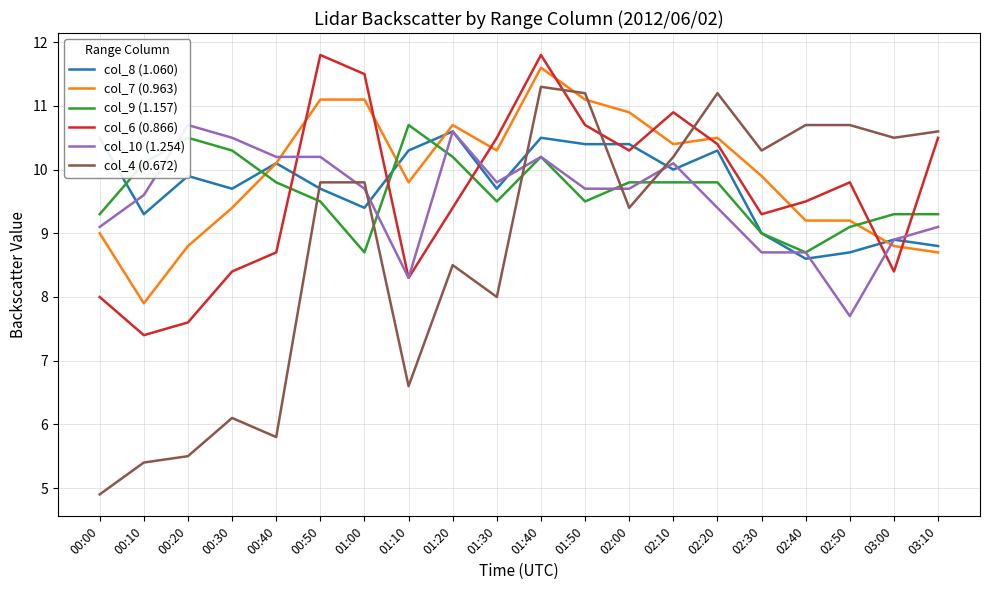

Where is the first local minimum for col_9 (1.157)?

01:00